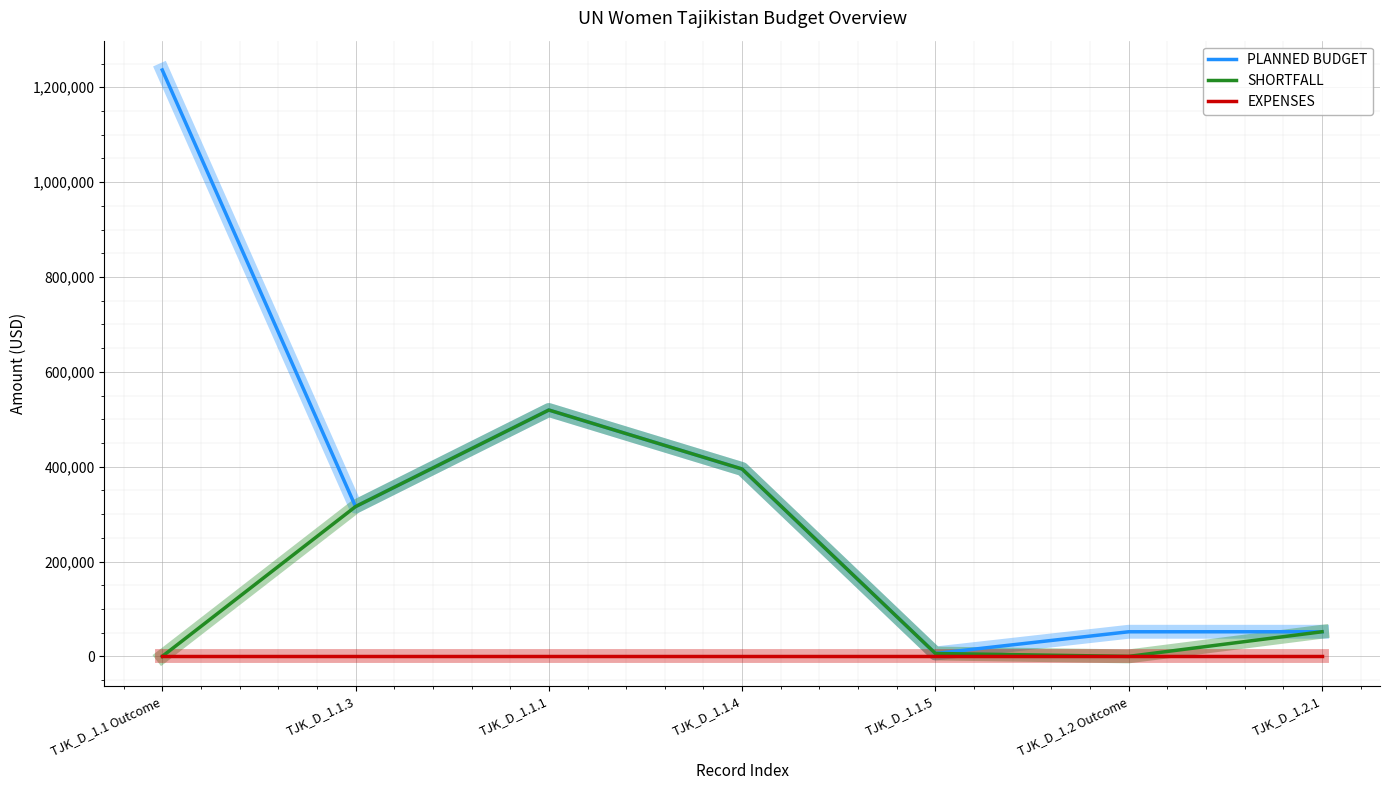

Which label corresponds to the largest value in the chart?

TJK_D_1.1 Outcome